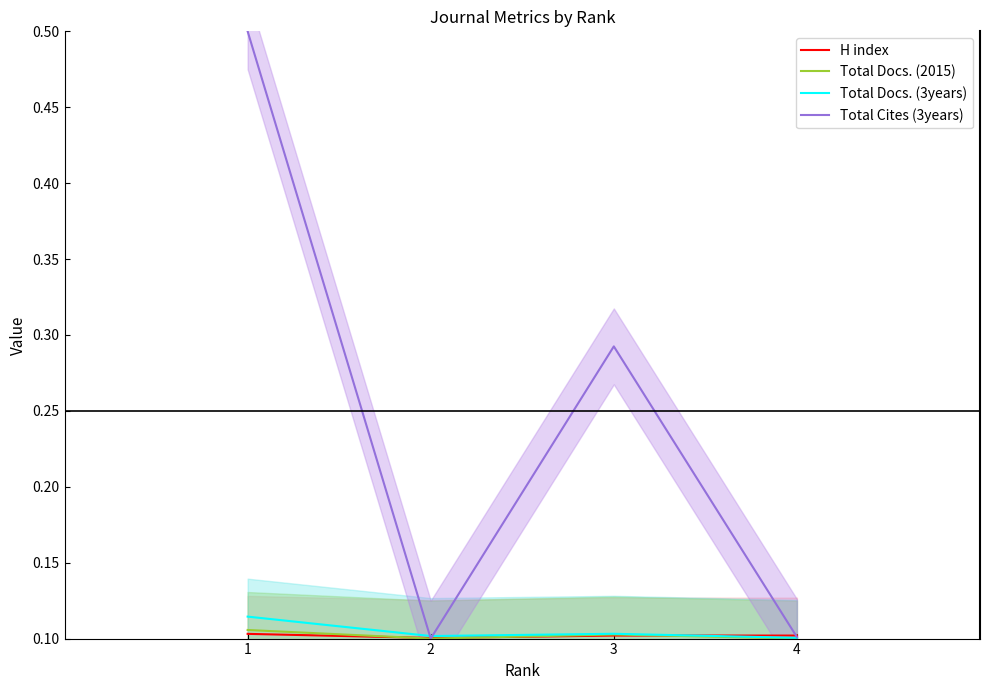

How many lines are shown in the chart?

4